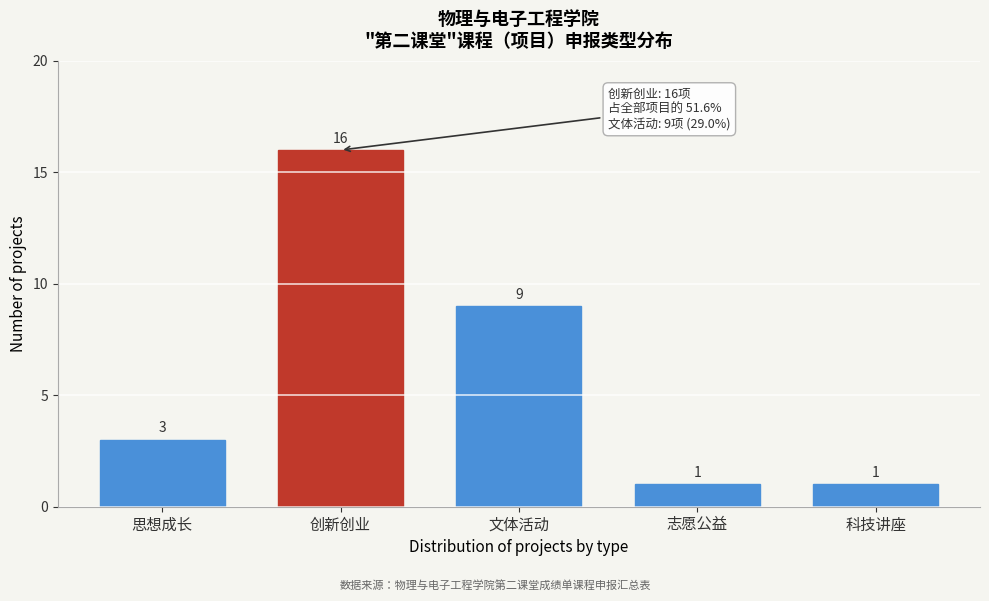

Reading right to left, list all the values displayed in this chart.

科技讲座=1	志愿公益=1	文体活动=9	创新创业=16	思想成长=3